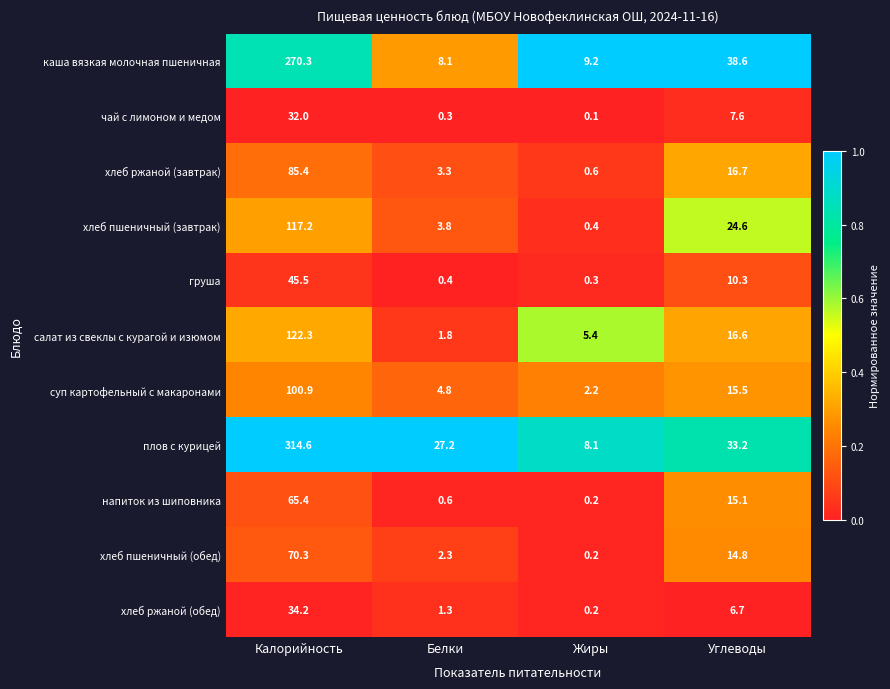

What is the highest value of the салат из свеклы с курагой и изюмом series?

122.3